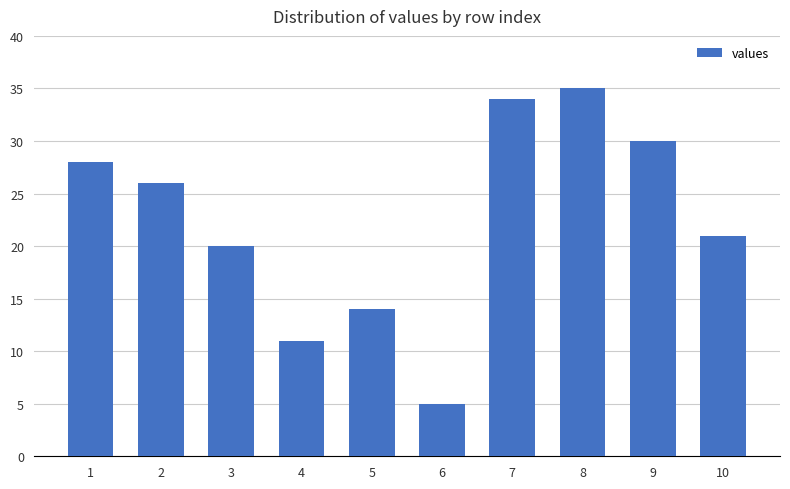

Reading left to right, what are all the values shown in this chart?

1=28	2=26	3=20	4=11	5=14	6=5	7=34	8=35	9=30	10=21